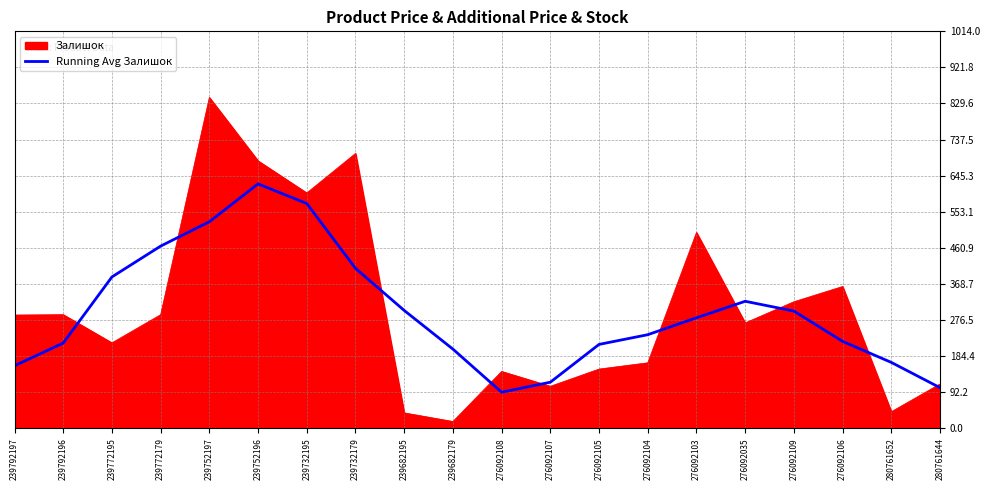

The Running Avg Залишок series shows 673.4 at 239732179. True or false?

False